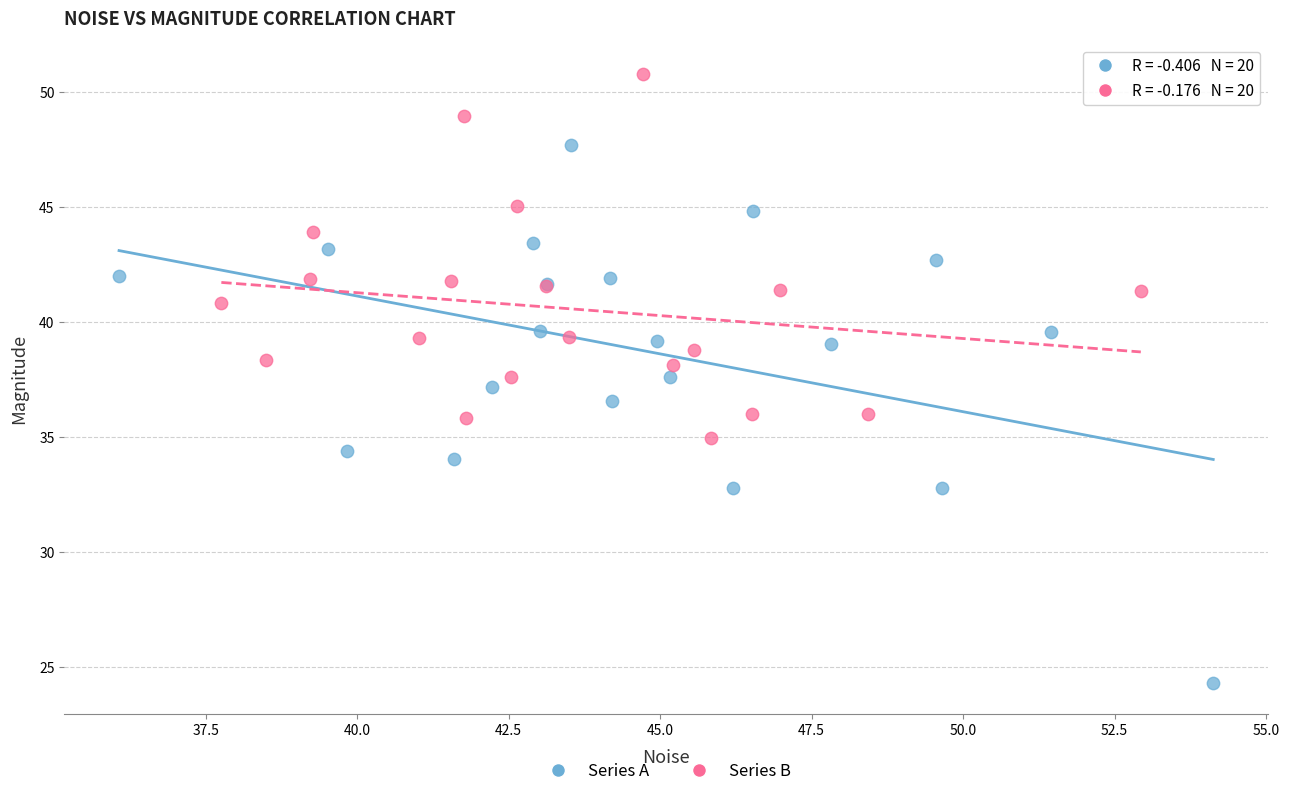

Which series reaches the maximum Y coordinate?

Series B